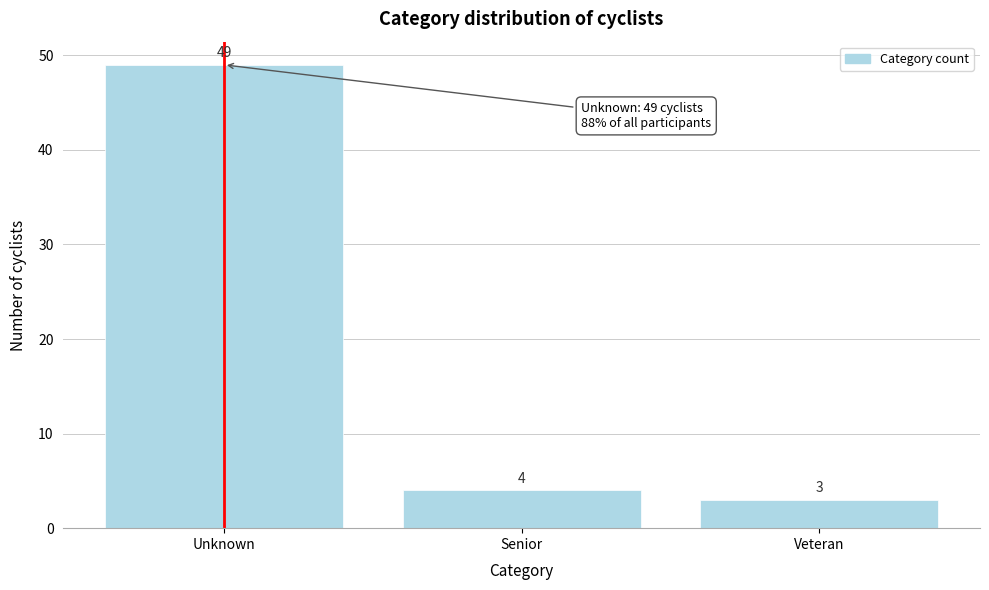

Reading left to right, list all the values displayed in this chart.

49	4	3